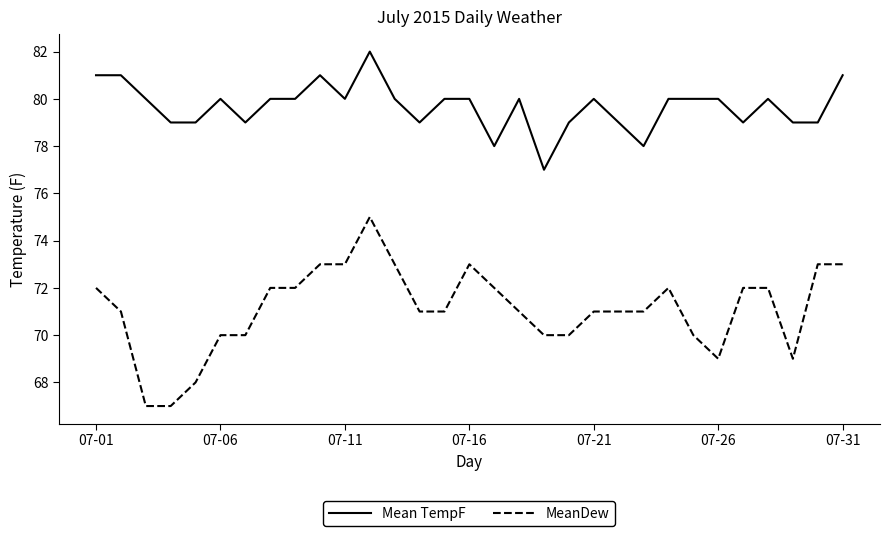

Does the chart have visible grid lines?

No